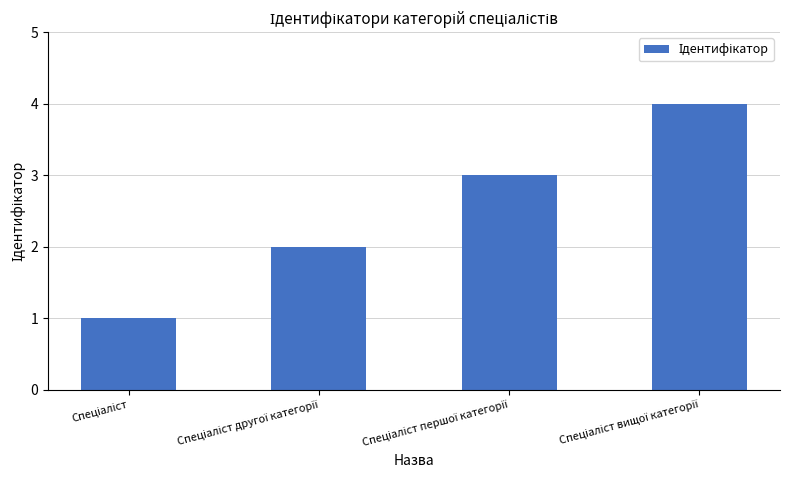

What is the difference between the maximum and minimum values?

3